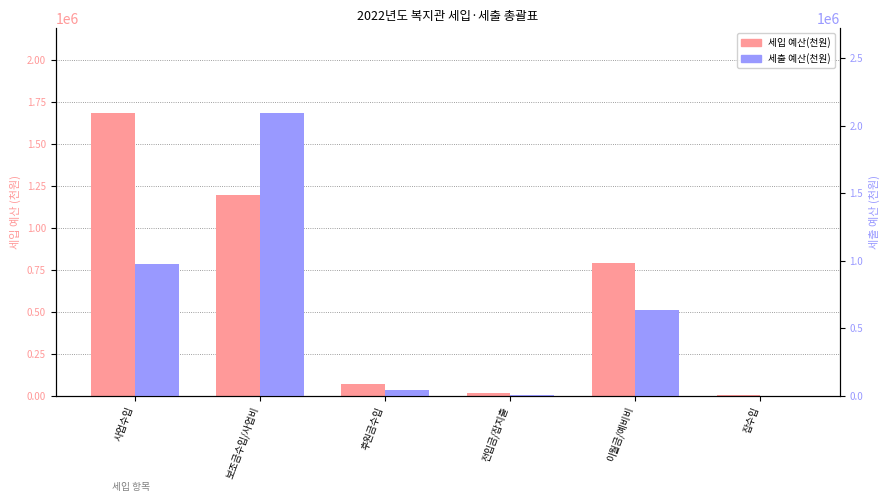

Reading left to right, what are all the values shown in this chart?

세입 예산(천원): 사업수입=1681236.0	보조금수입/사업비=1193089.4	후원금수입=70830.0	전입금/잡지출=12000.0	이월금/예비비=787303.0	잡수입=1000.0
세출 예산(천원): 사업수입=977922.4	보조금수입/사업비=2093779.8	후원금수입=38560.0	전입금/잡지출=1000.0	이월금/예비비=634195.8	잡수입=0.0